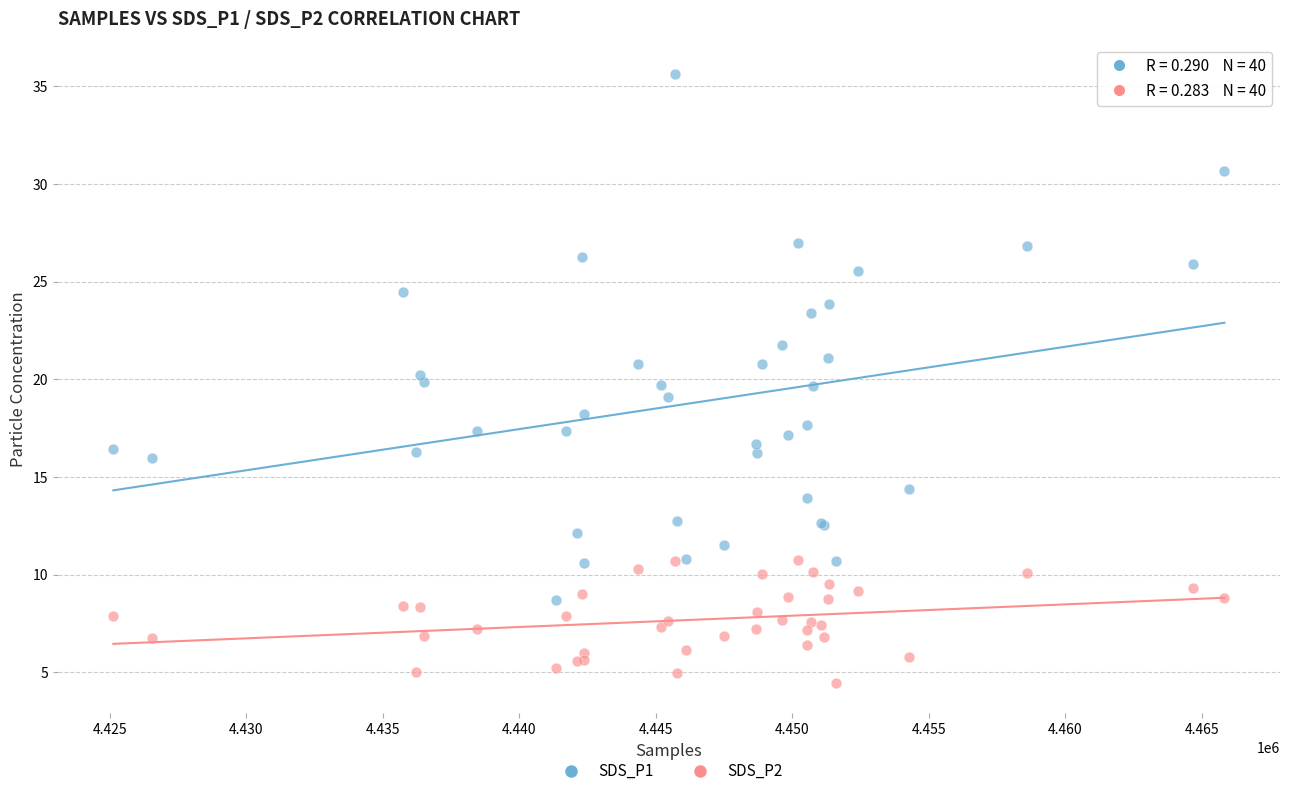

Which series contains the lowest Y value?

SDS_P2